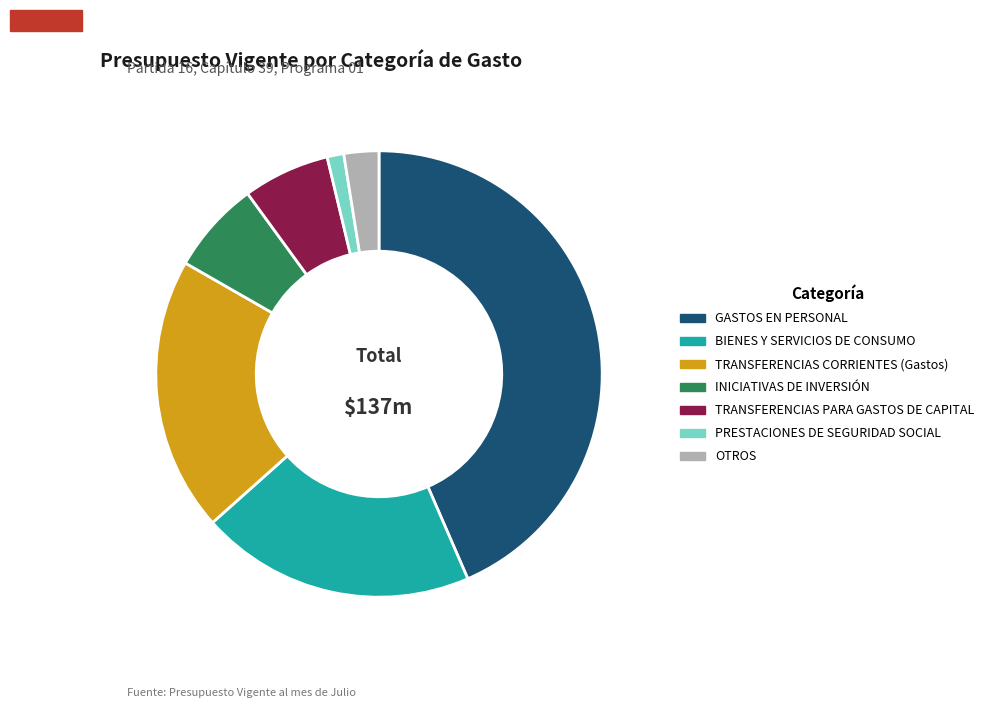

The INICIATIVAS DE INVERSIÓN slice represents 1% of the pie. True or false?

False